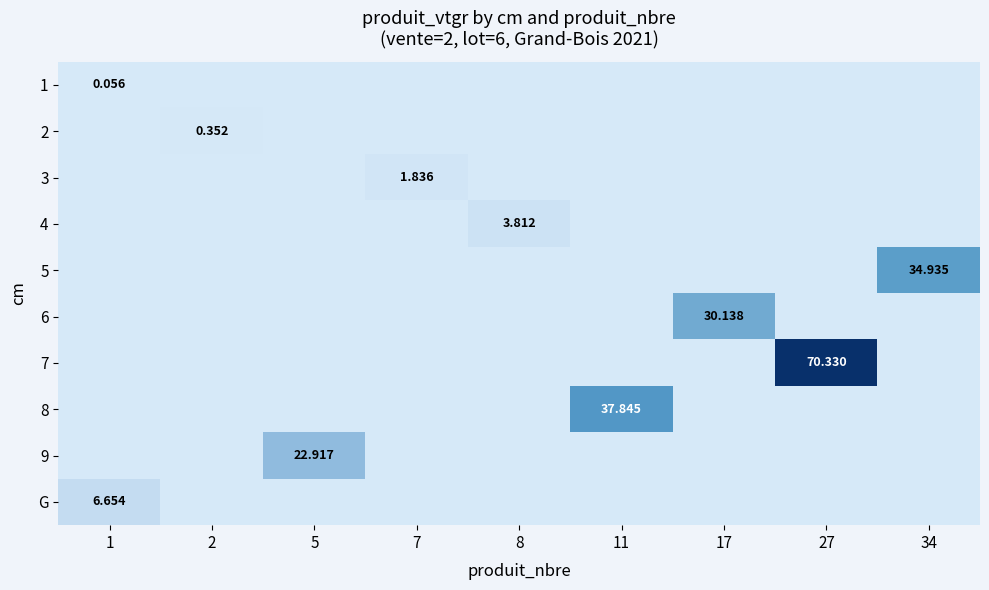

How many data points in 2 are above 0?

1